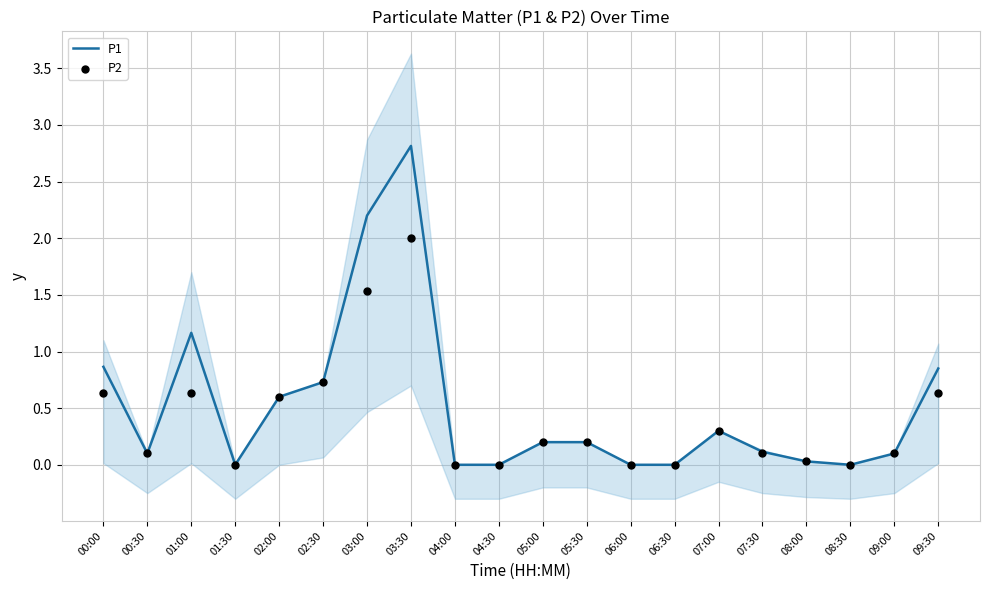

Which series has the largest Y range (max minus min)?

P1